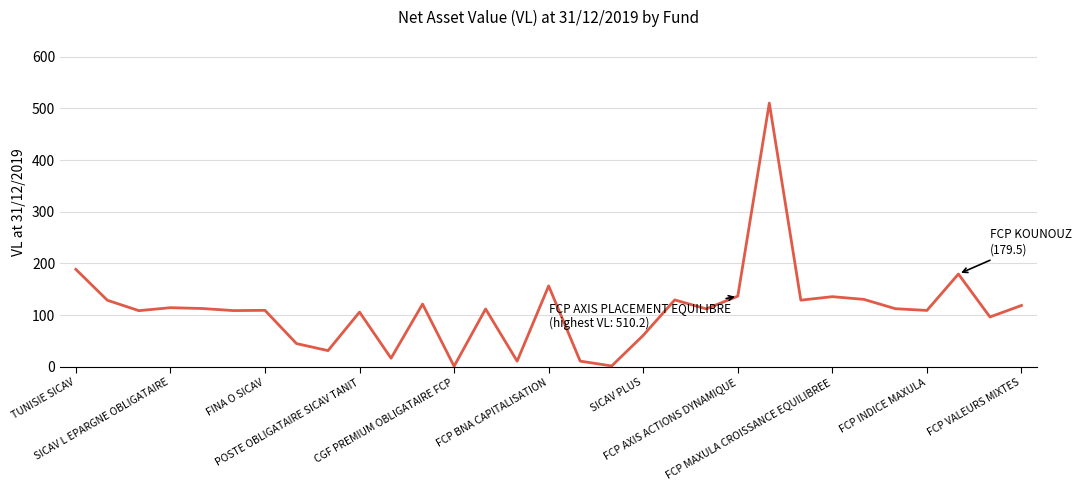

What is the maximum value shown in the chart?

510.2